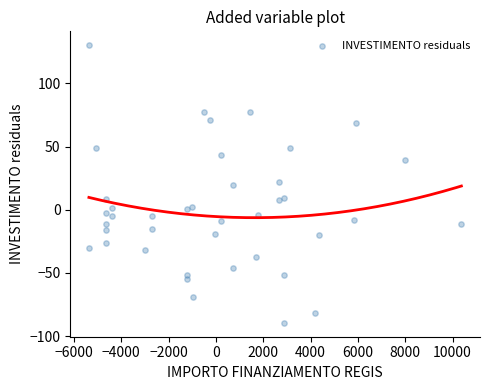

What is the range of Y values (max minus min)?

219.7